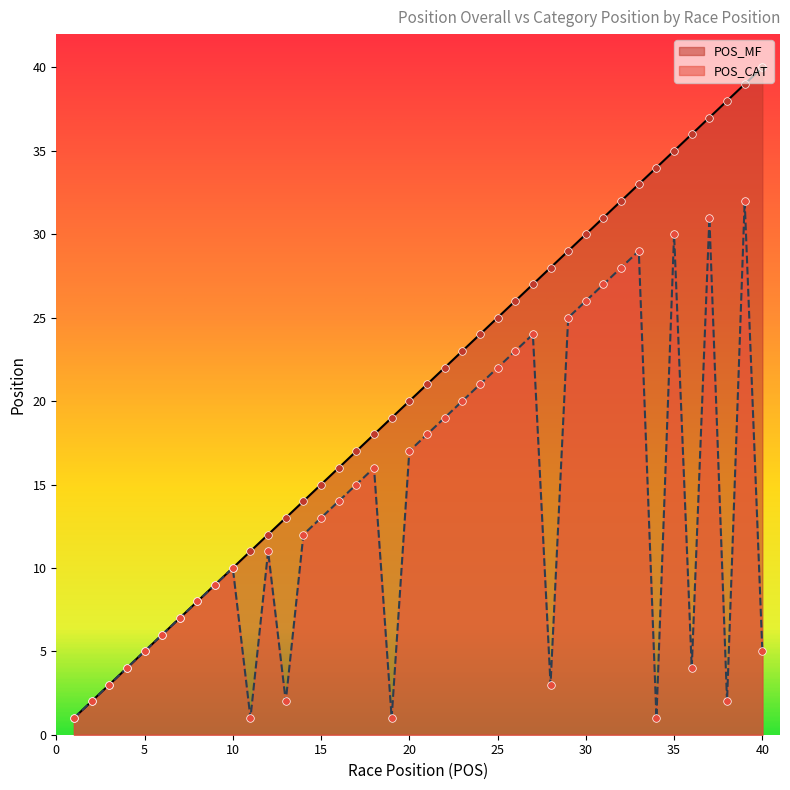

What is the total value across all series at 35?

65